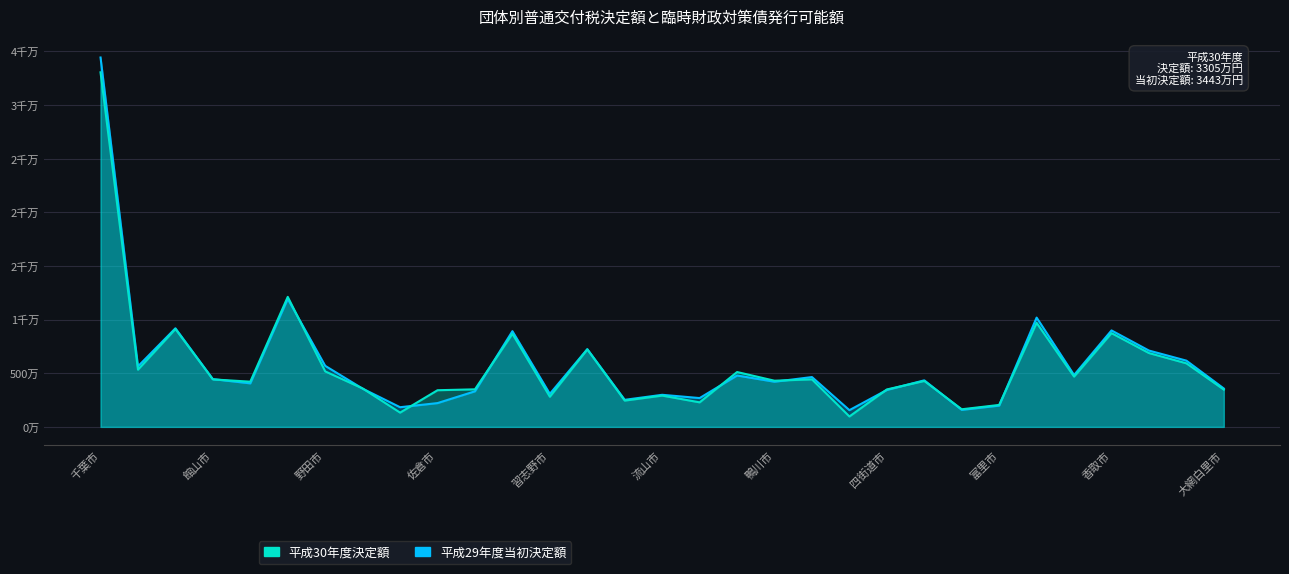

What is the average value of the 平成29年度当初決定額 series?

5845820